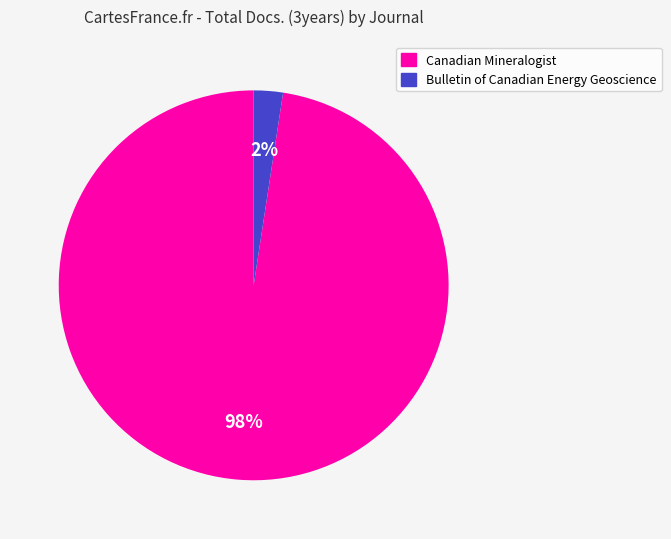

How many segments does this pie chart have?

2